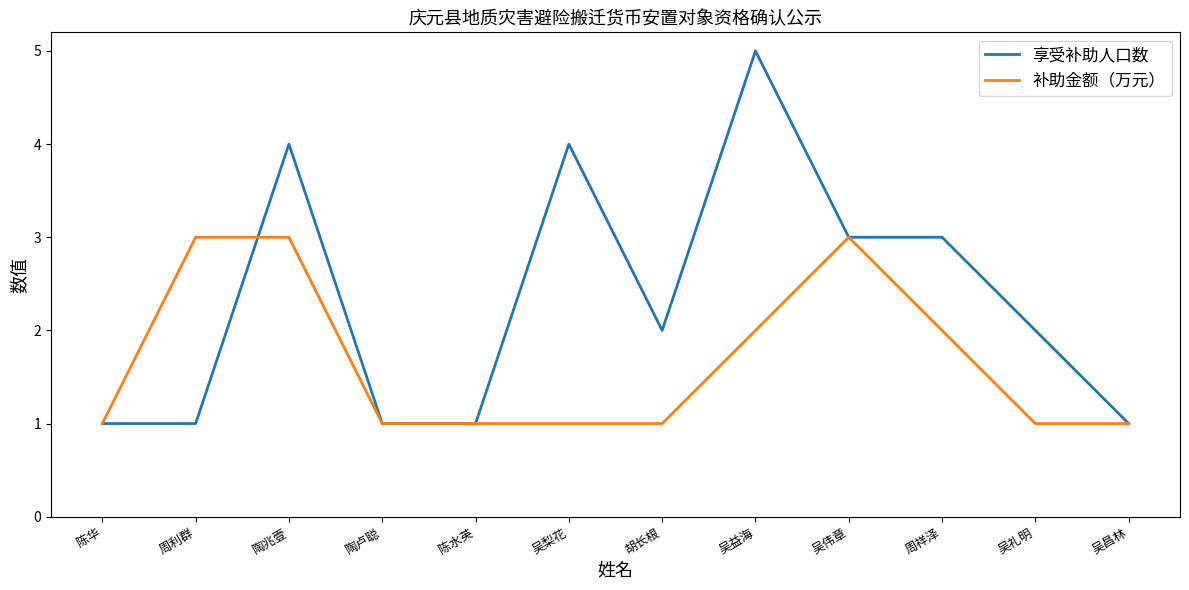

What is the difference between the 享受补助人口数 values at 陶卢聪 and 吴伟章?

2